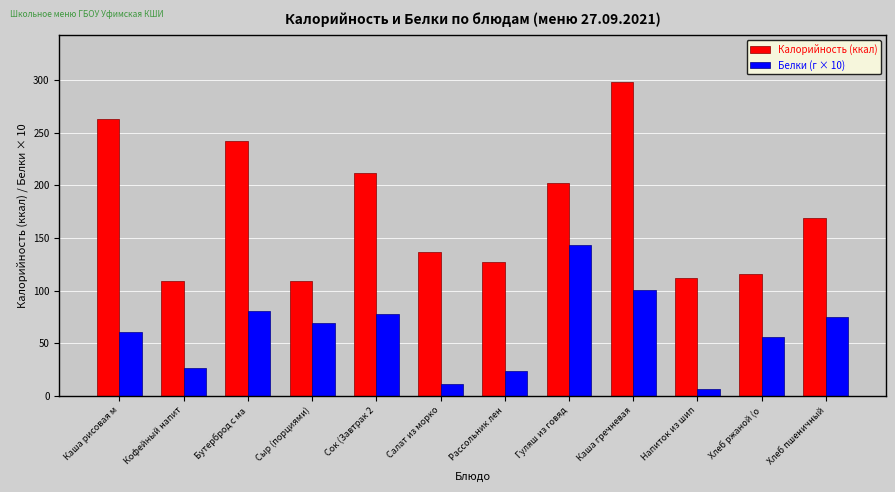

Between Гуляш из говяд and Напиток из шип, which series saw the biggest shift?

Белки (г × 10)